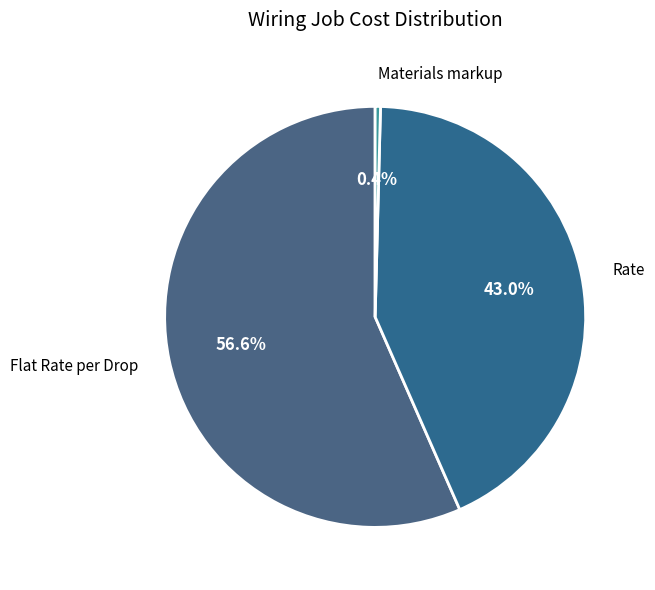

Count the number of slices in the pie.

3